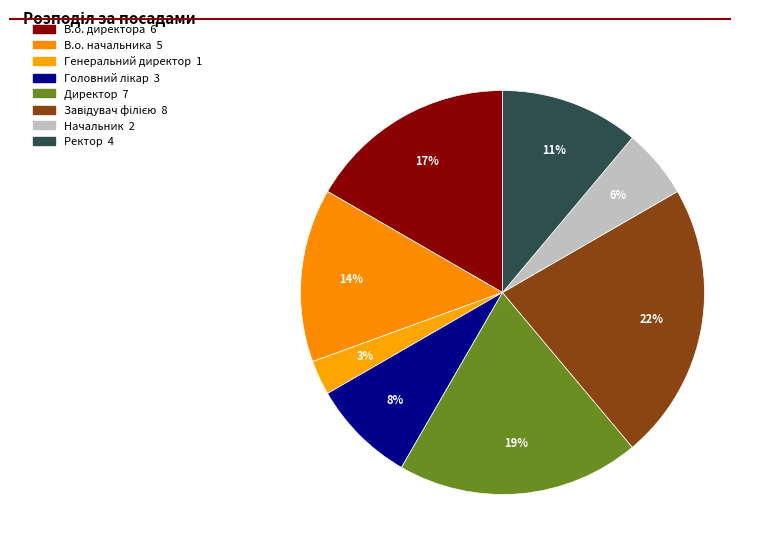

To the nearest percent, what is the average slice percentage?

12%